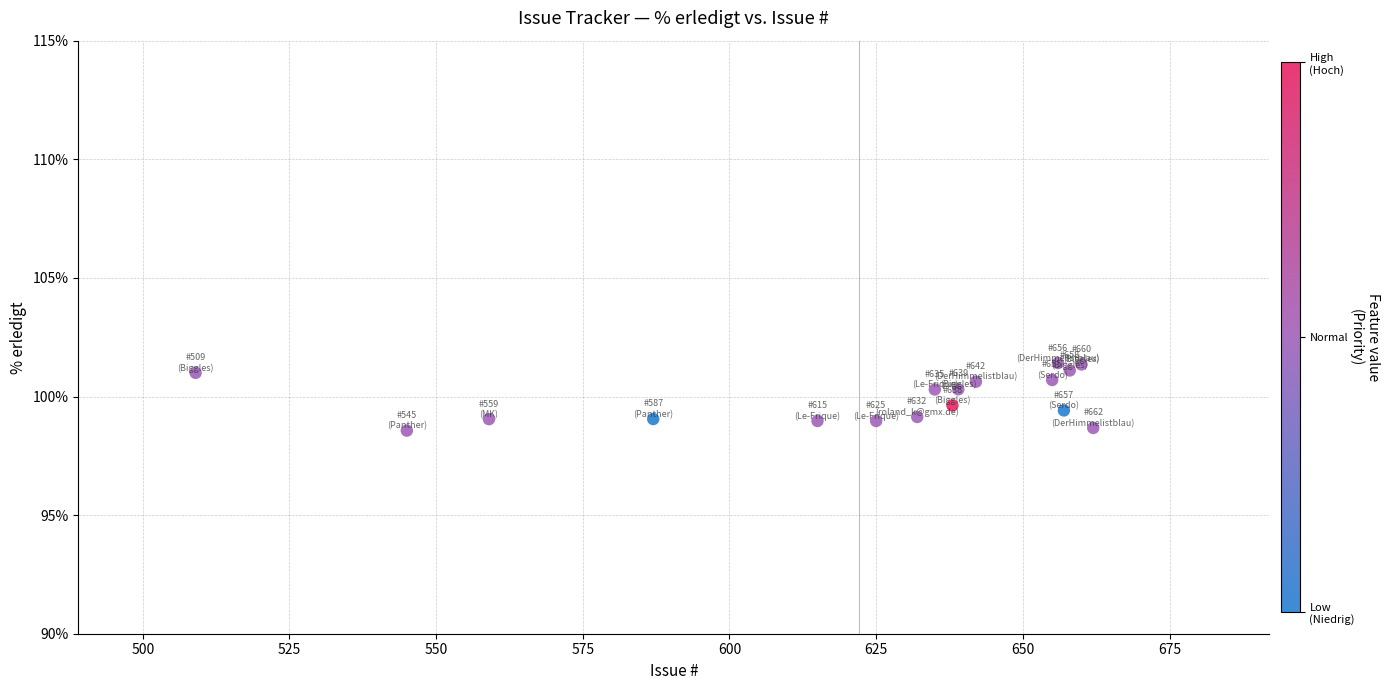

What is the range of X values (max minus min)?

153.0